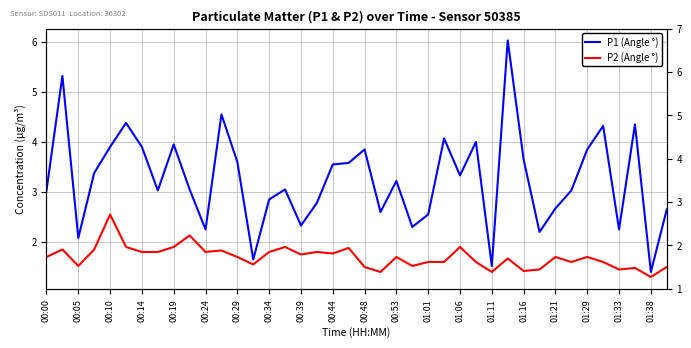

True or false: P2 (Angle °) and P1 (Angle °) cross at least once.

False